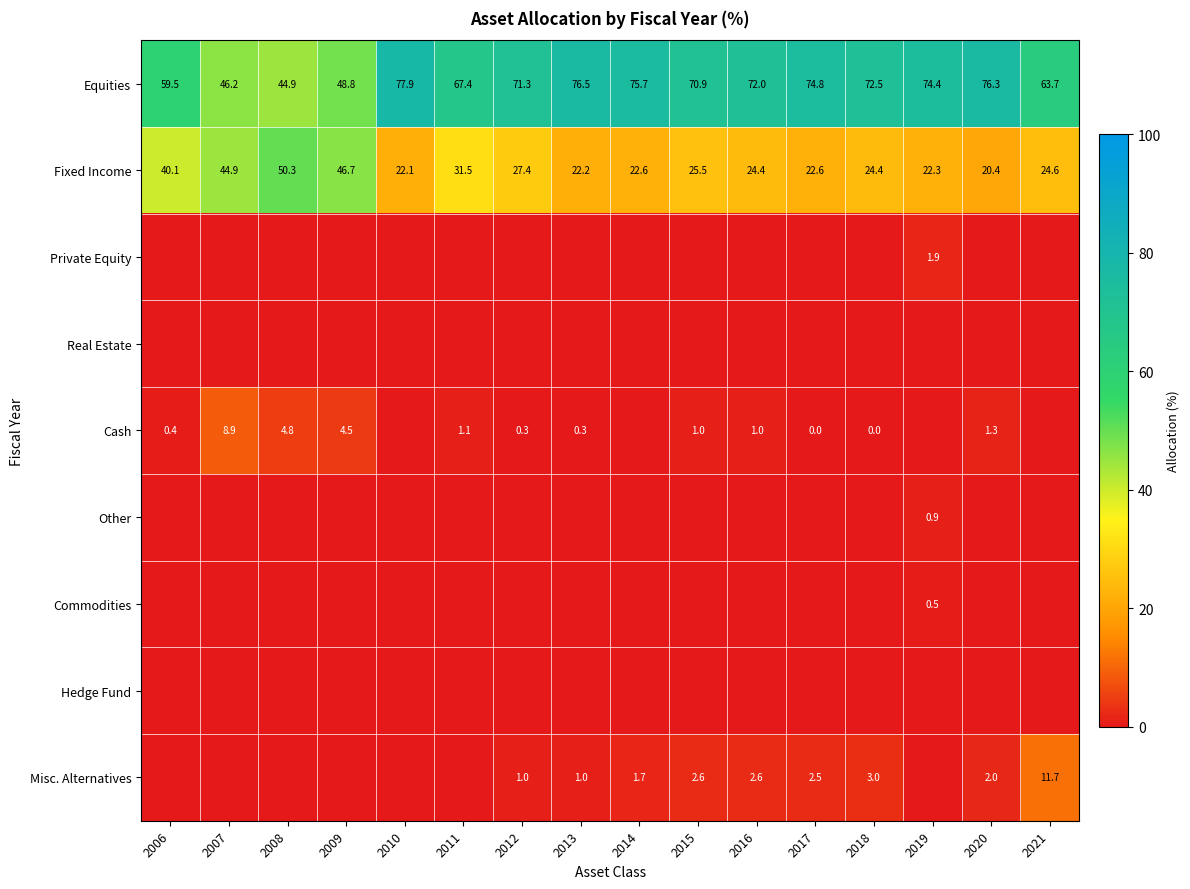

Which has a higher value, 2015 or 2009?

2015